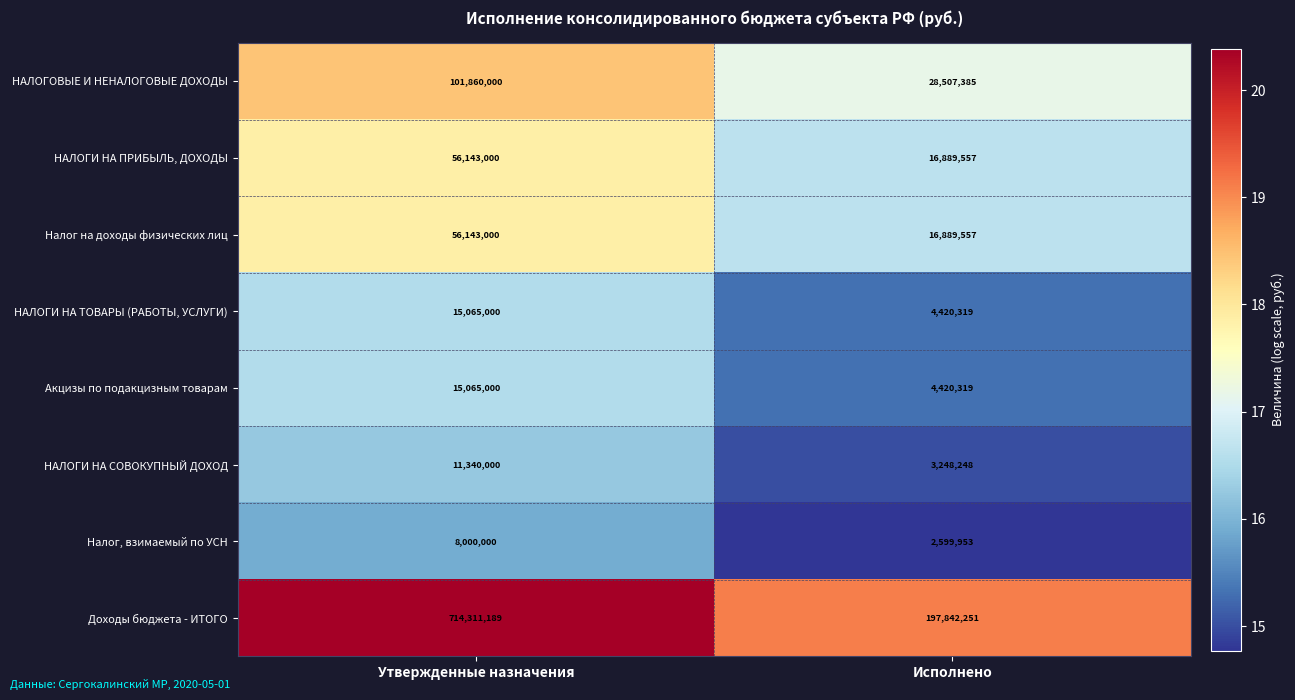

List the labels in order of НАЛОГИ НА ПРИБЫЛЬ, ДОХОДЫ value, largest first.

Утвержденные назначения, Исполнено